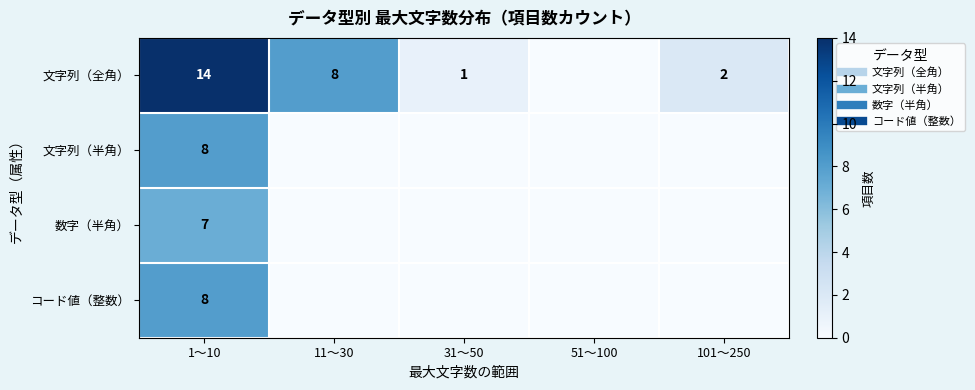

List the labels in order of 文字列（全角） value, largest first.

1～10, 11～30, 101～250, 31～50, 51～100